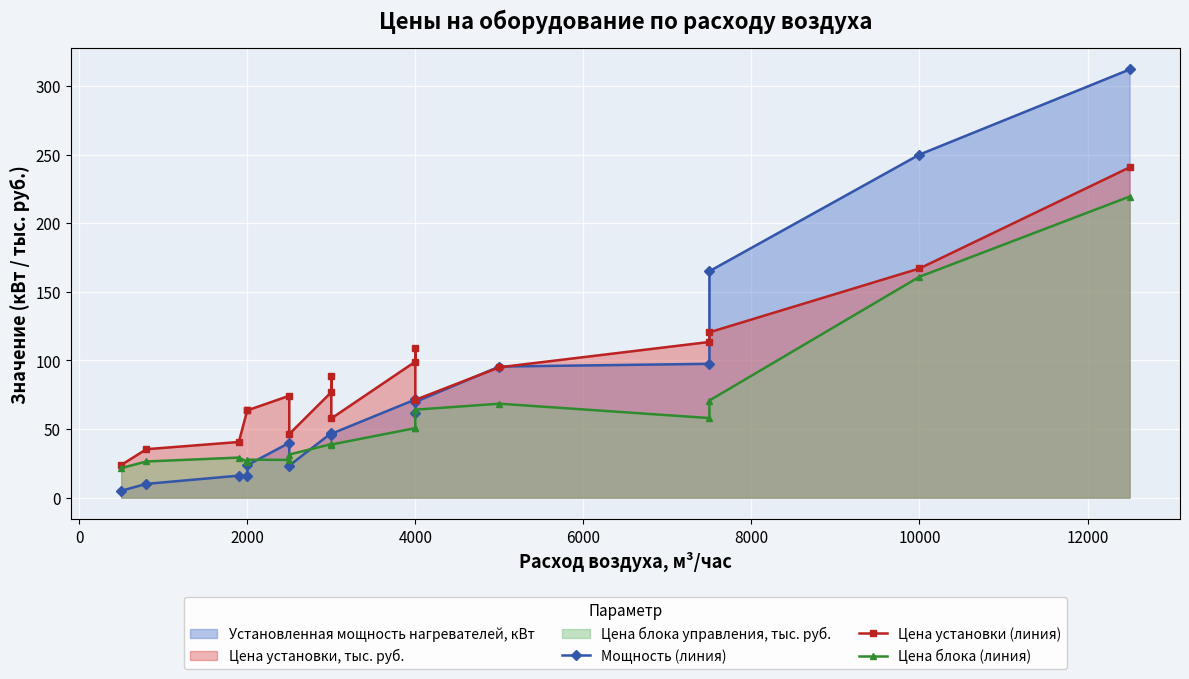

How many times do Цена блока (линия) and Мощность (линия) cross each other?

3